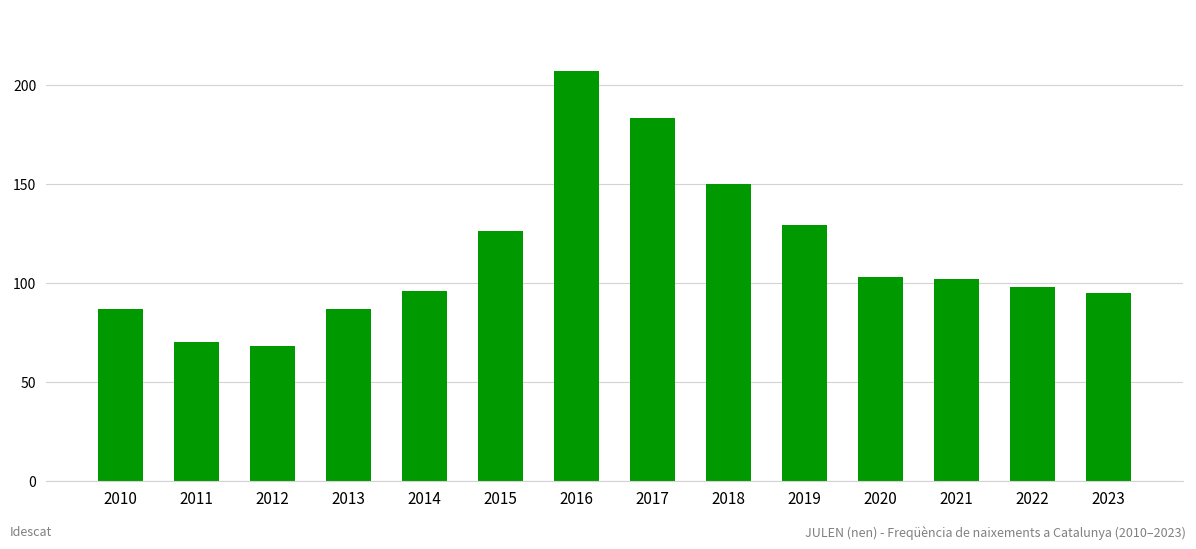

What is the greatest value displayed?

207